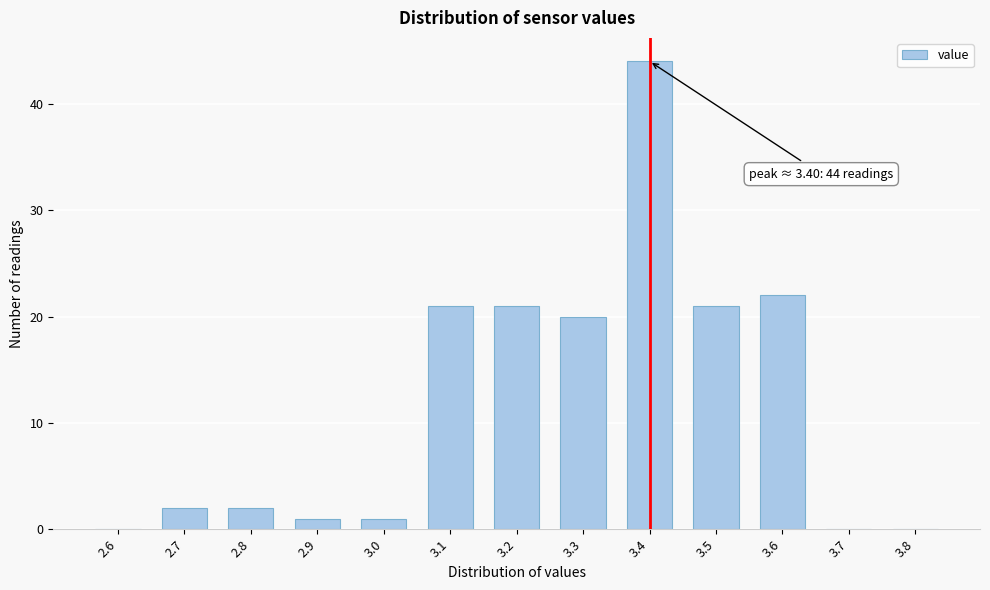

Which range on the x-axis has the tallest bar?

3.35 to 3.45